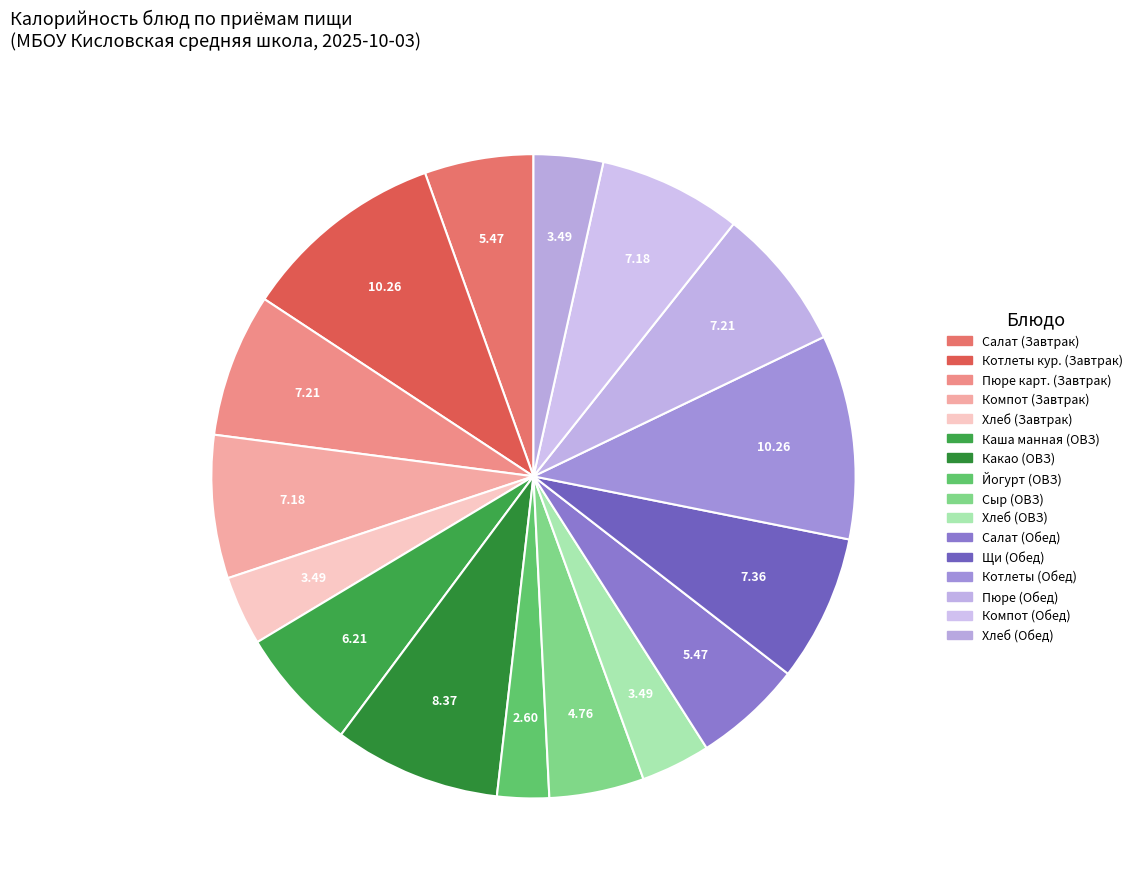

How many slices are in this pie chart?

16